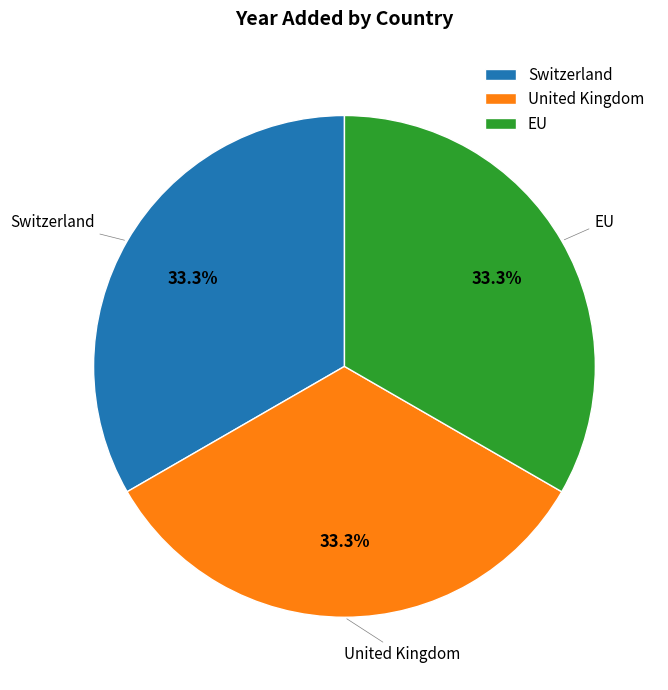

To the nearest percent, what portion does United Kingdom represent?

33%